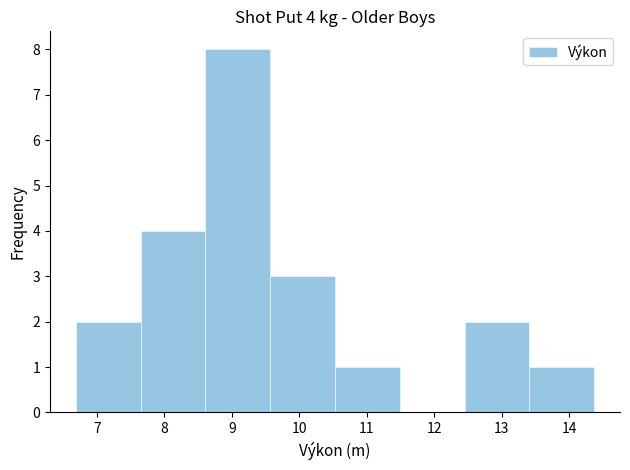

Over which range of the x-axis is the bar tallest?

8.61 to 9.57